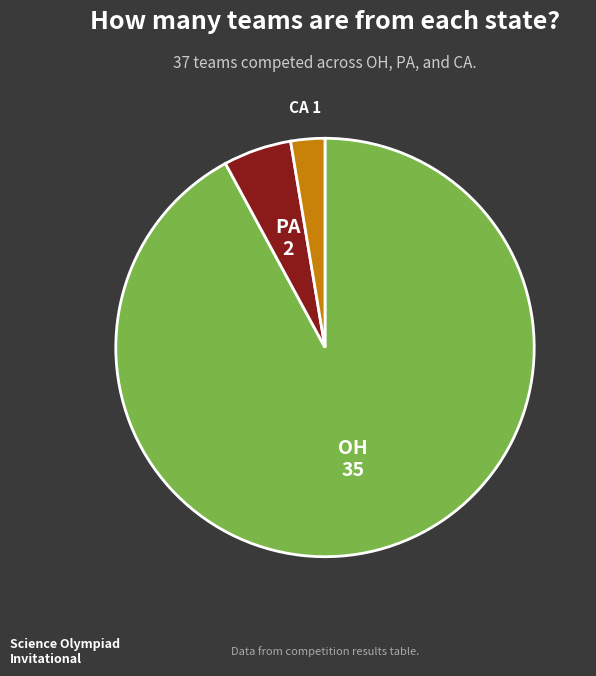

Does any single category account for the majority?

Yes